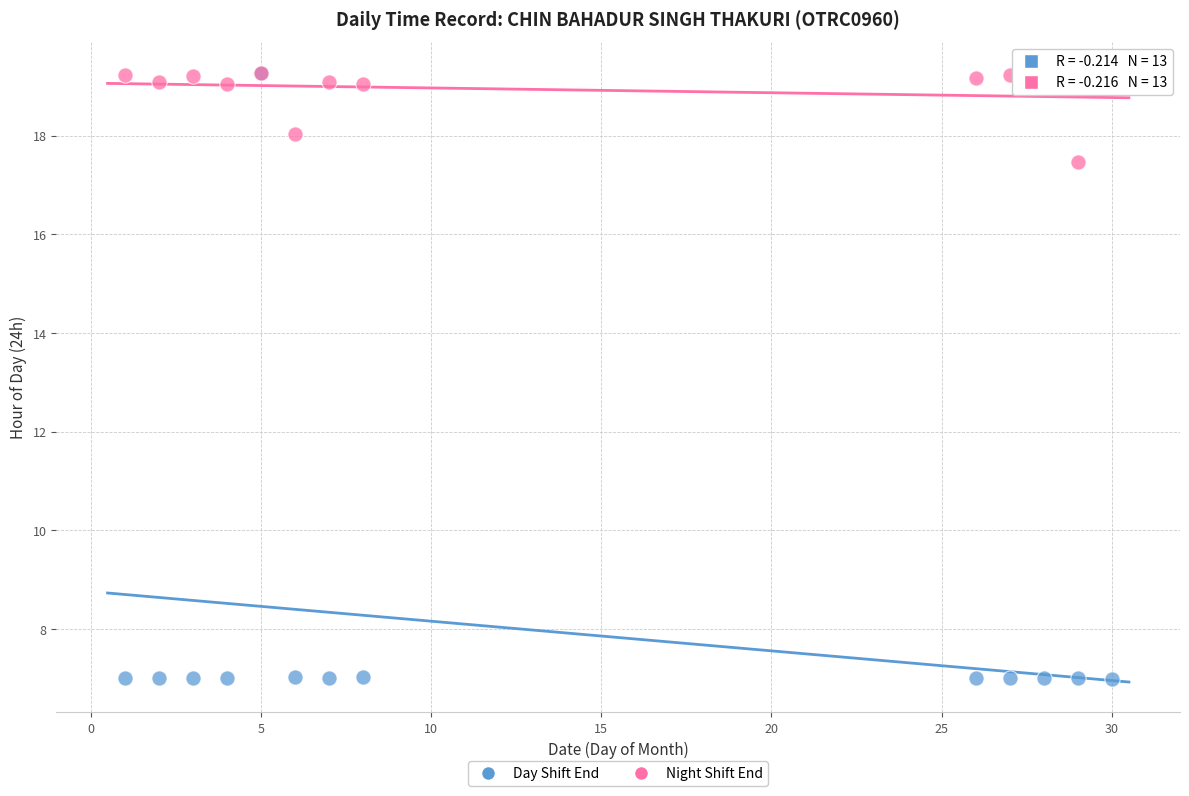

Which series reaches the minimum Y coordinate?

Day Shift End